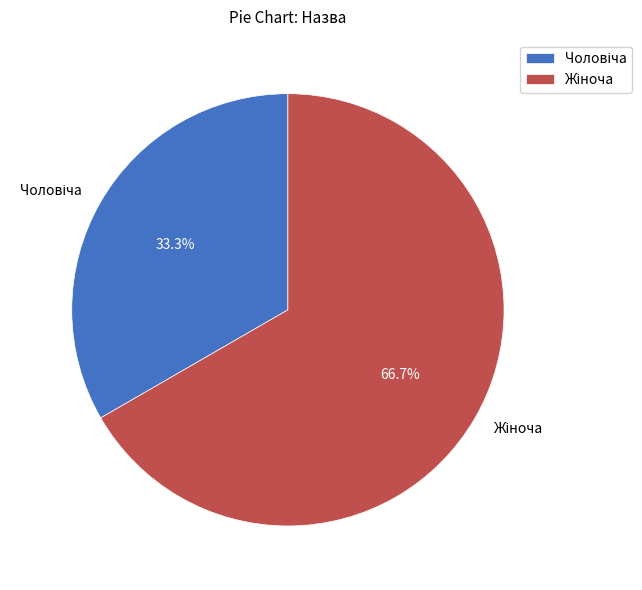

Is there a majority slice in this chart?

Yes